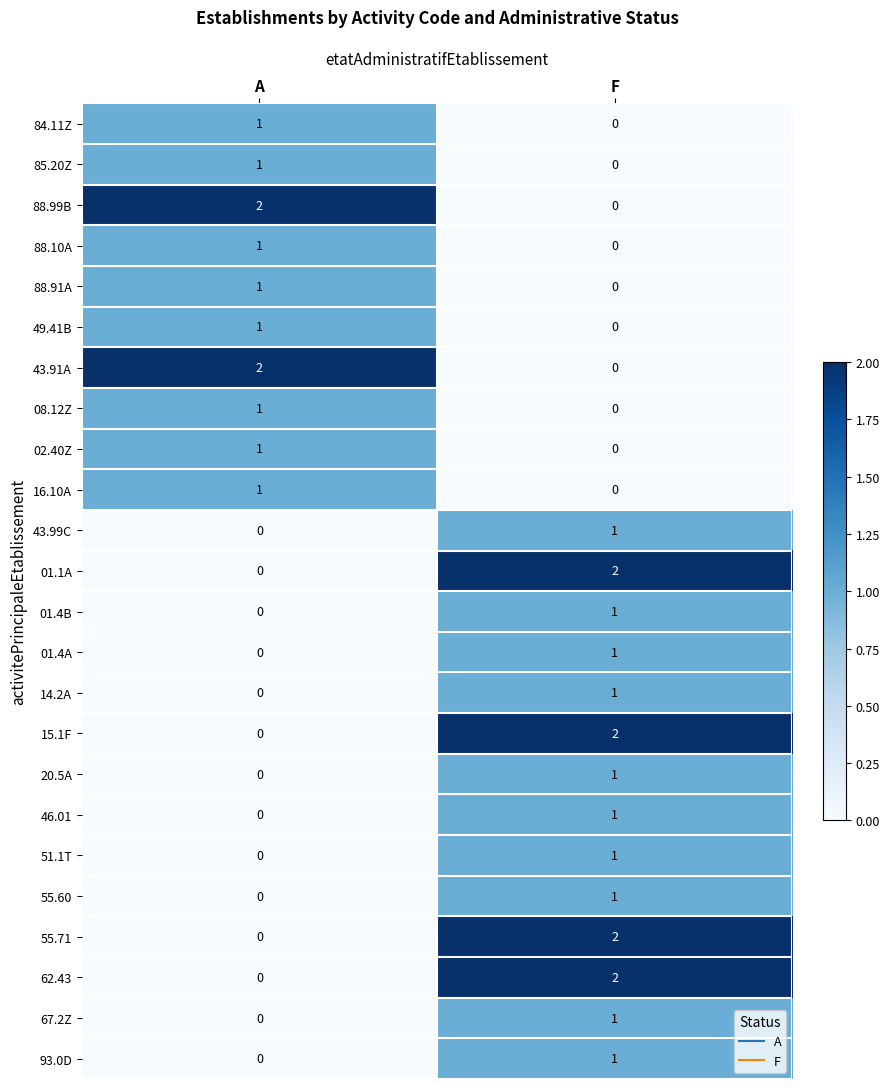

At which label does 51.1T reach its peak?

F